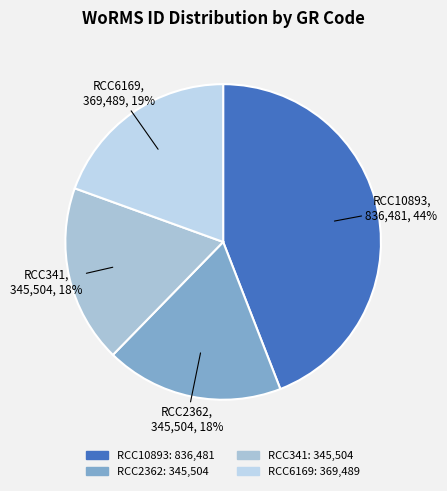

Does any single category account for the majority?

No